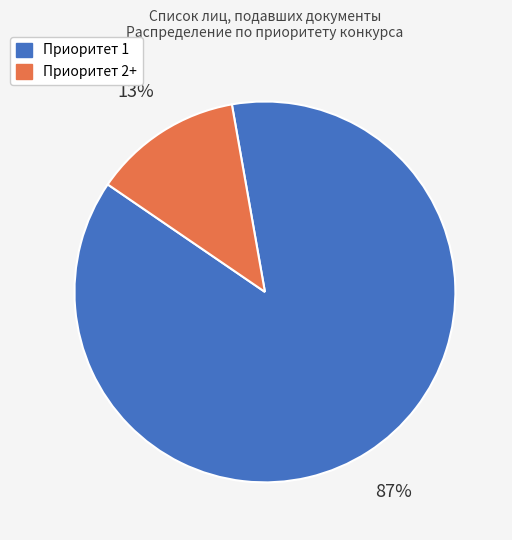

How many slices are in this pie chart?

2